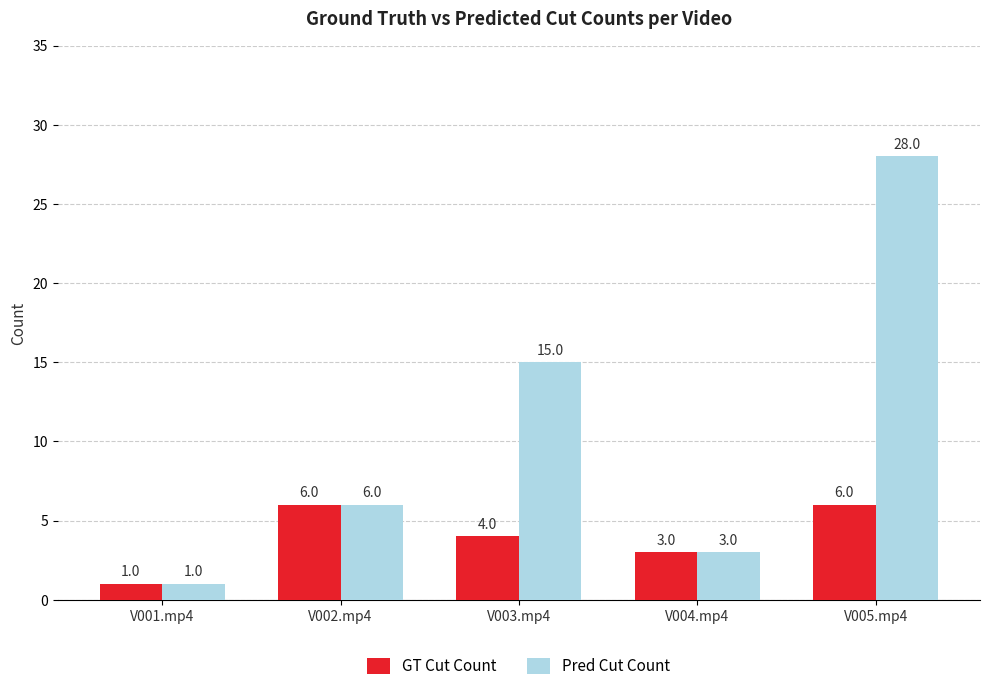

How many data points does each series have?

5